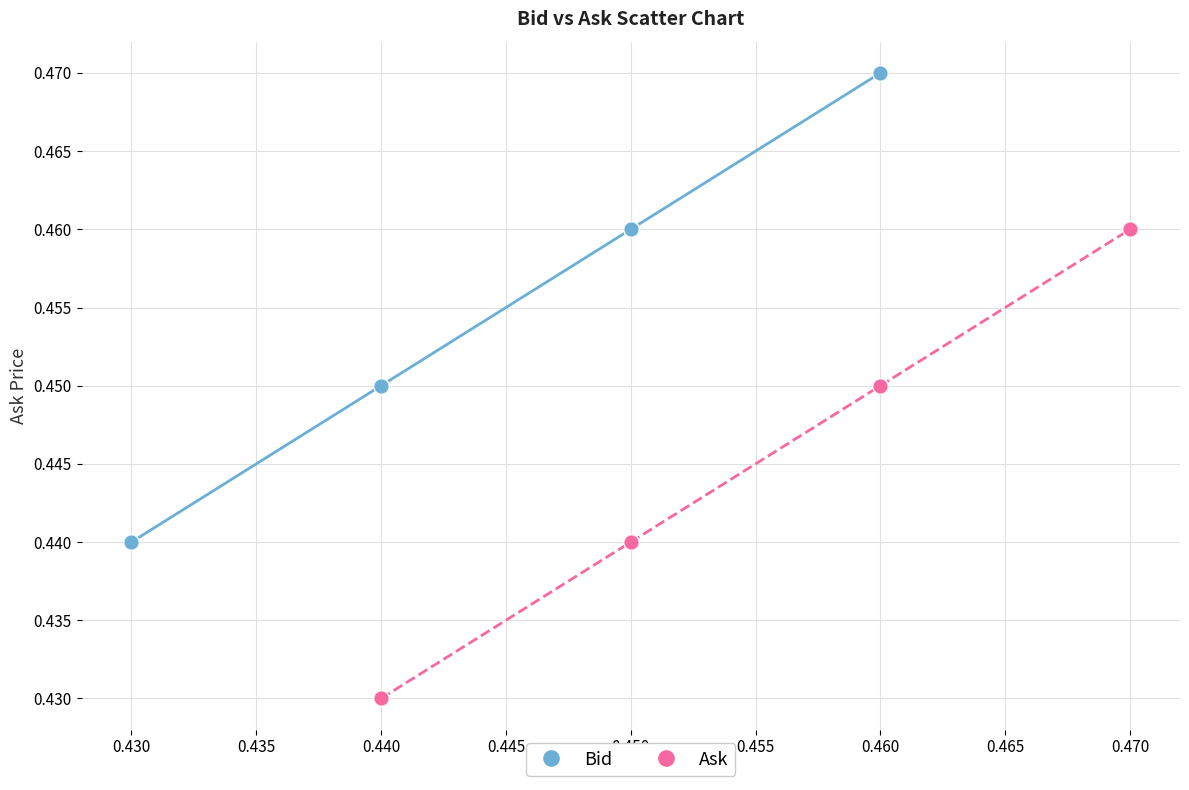

Which series has the largest Y range (max minus min)?

Ask